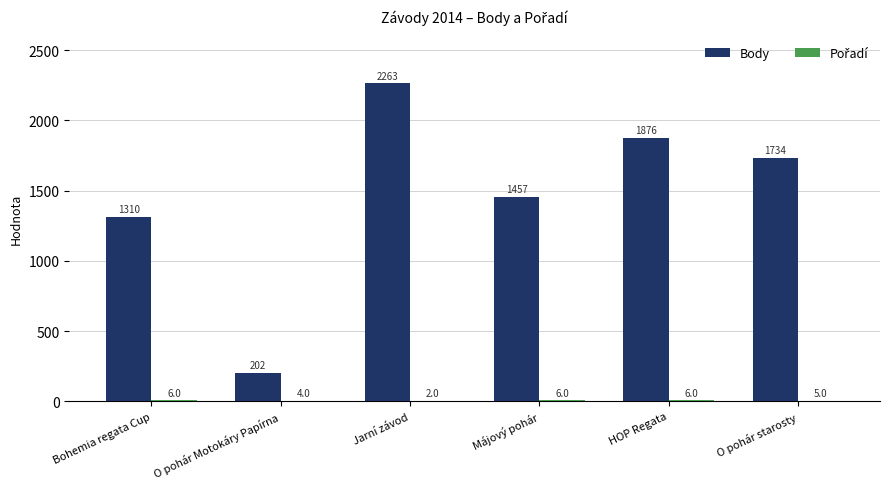

Which series has the widest spread of values?

Body